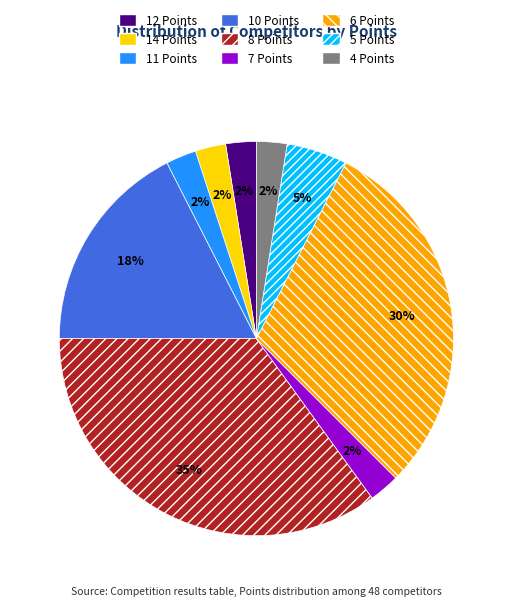

Does any single category account for the majority?

No